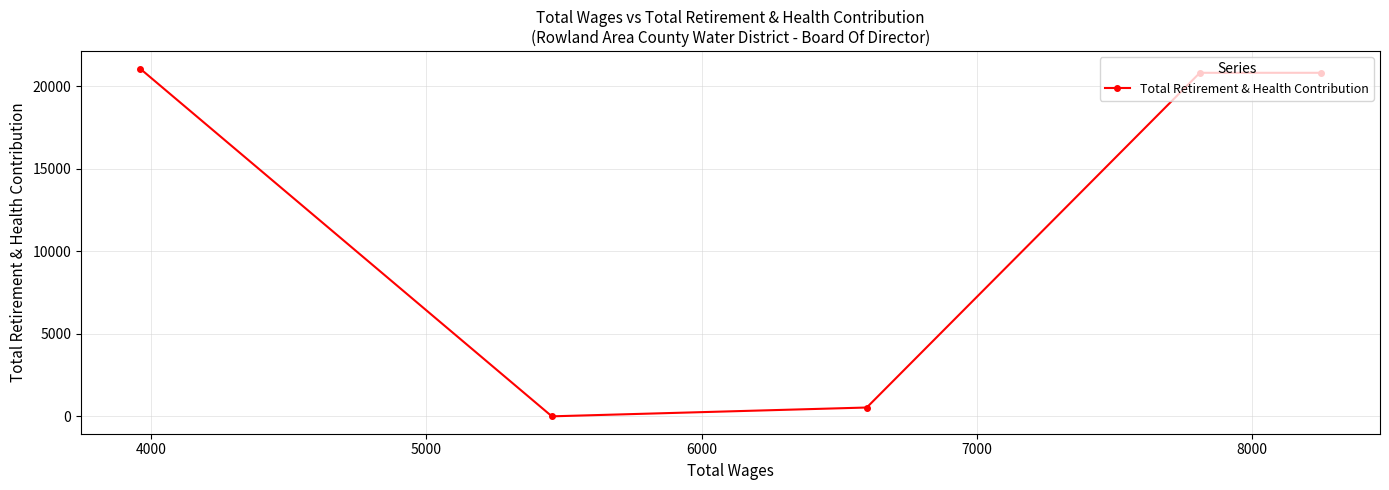

What is the maximum value shown in the chart?

21057